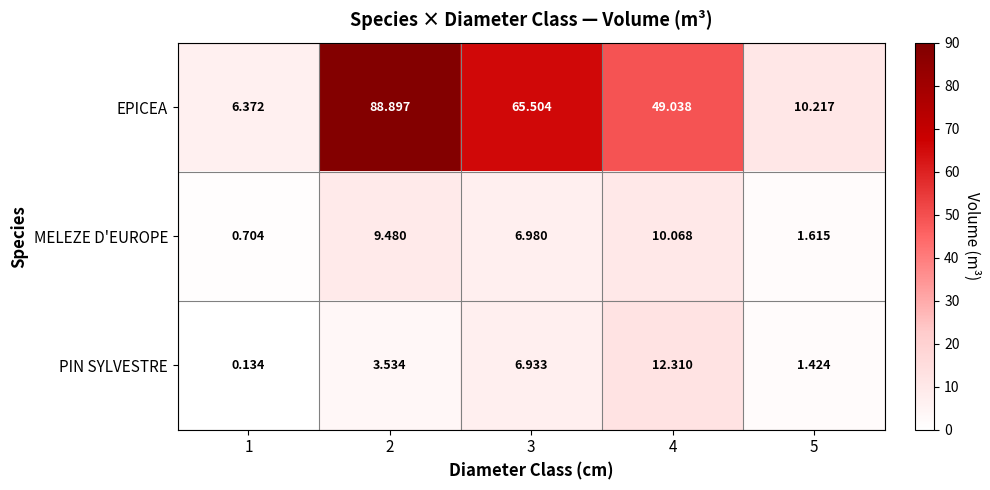

Is the value of EPICEA at 1 greater than the value of MELEZE D'EUROPE at 2?

No